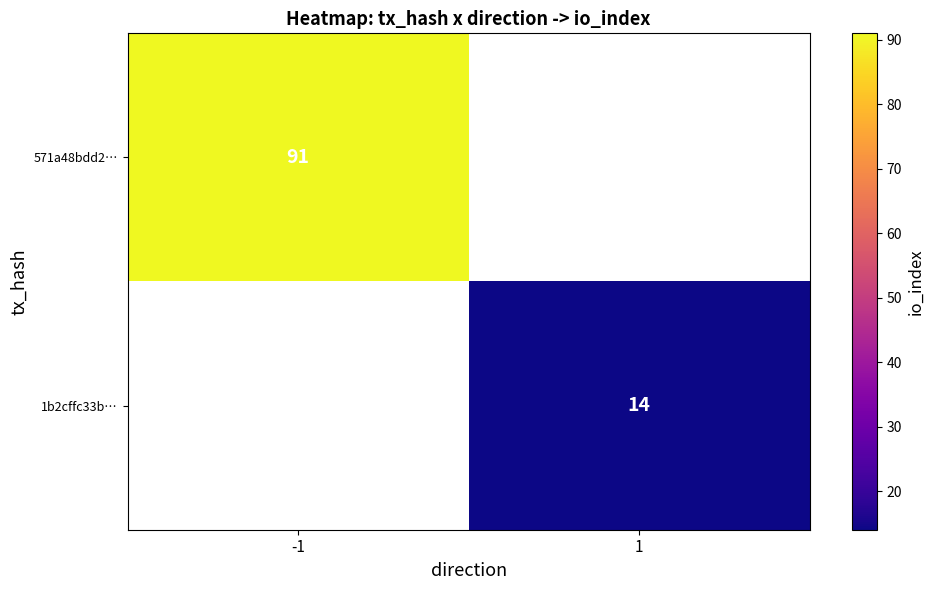

Is the value of 571a48bdd2… at -1 greater than the value of 1b2cffc33b… at 1?

Yes